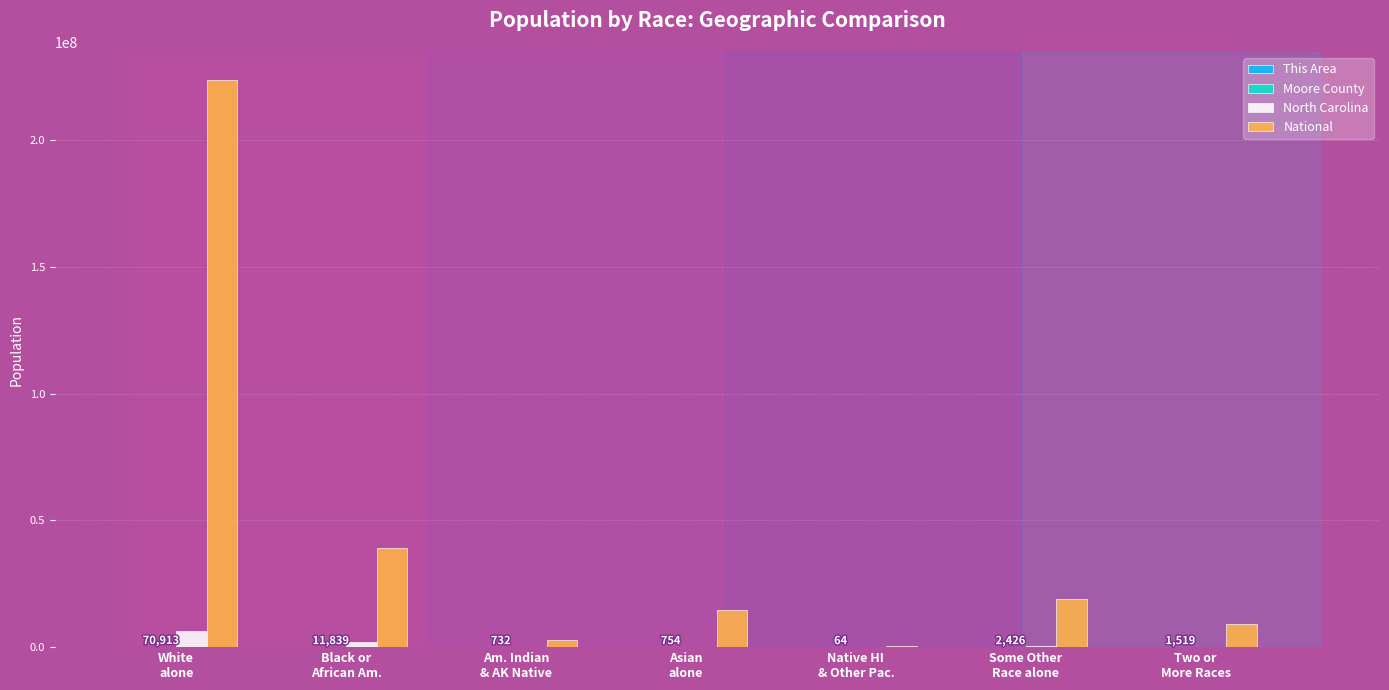

What is the sum of all National values?

308745538